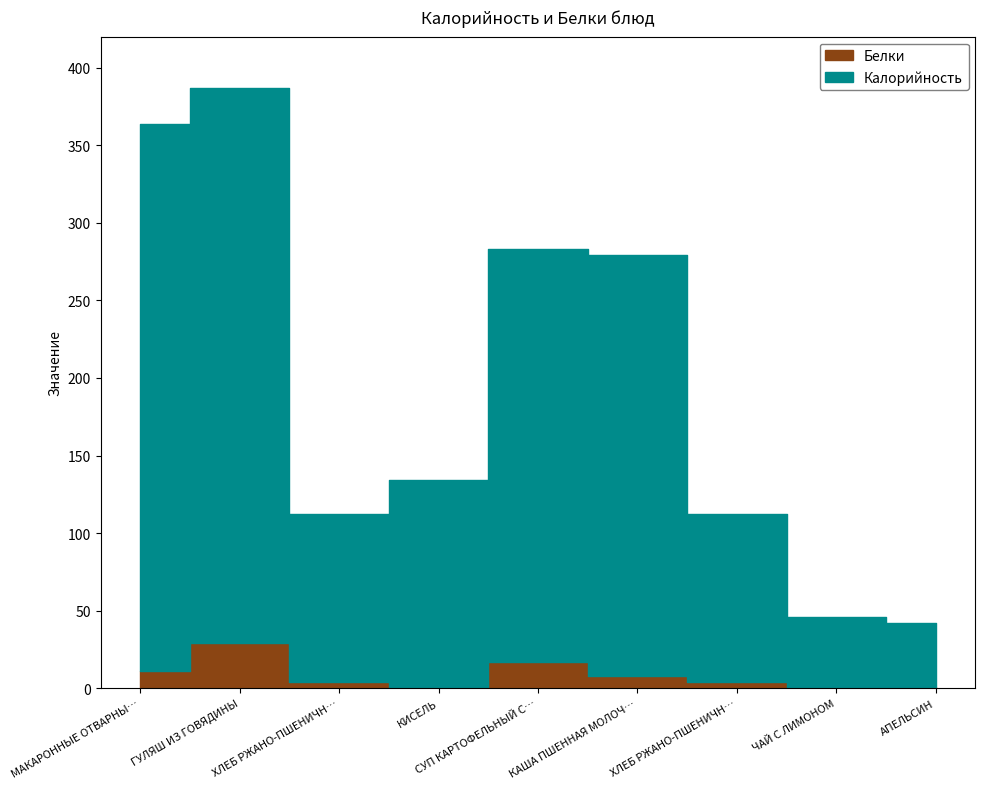

What is the difference between the Калорийность values at ЧАЙ С ЛИМОНОМ and КИСЕЛЬ?

88